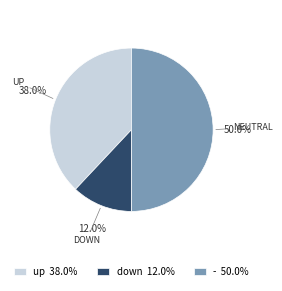

Which has a higher value, up or down?

up